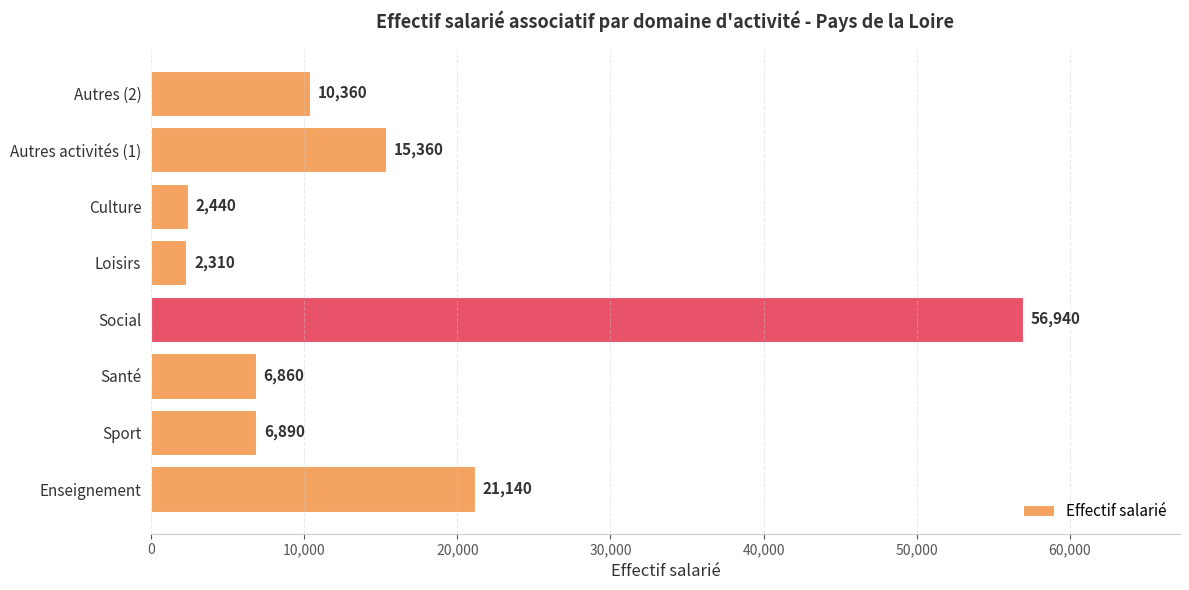

List the labels in order of value, smallest first.

Loisirs, Culture, Santé, Sport, Autres (2), Autres activités (1), Enseignement, Social